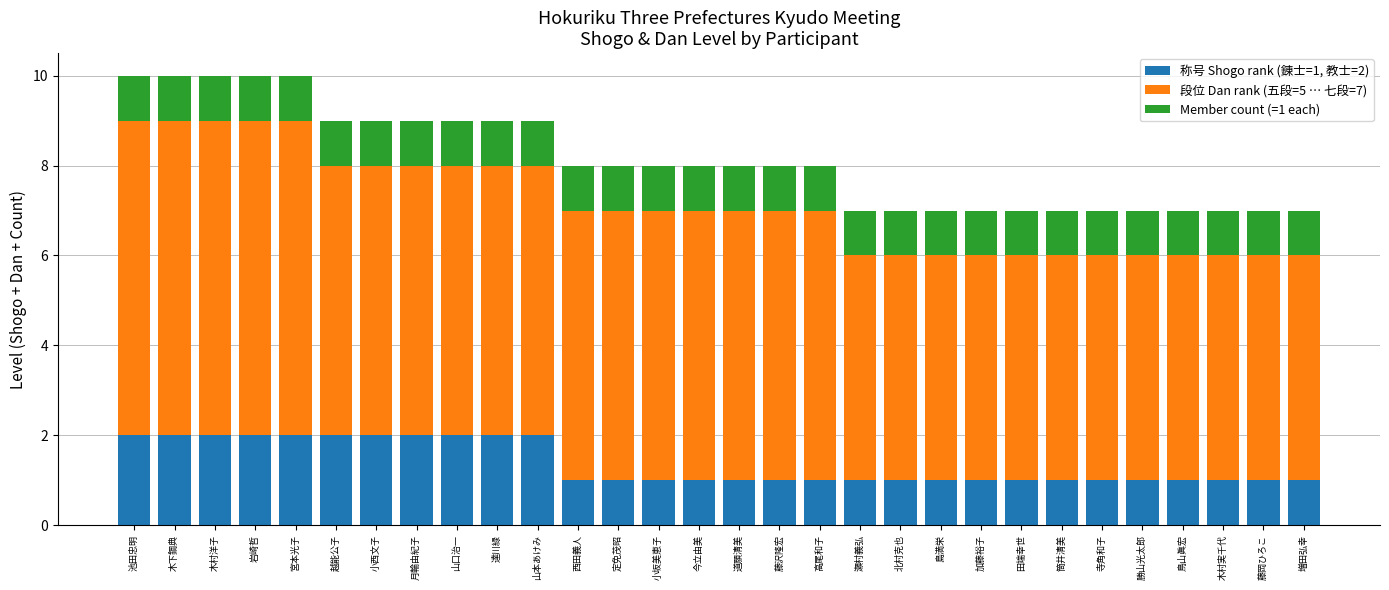

What is the total value across all series at 筒井清美?

7